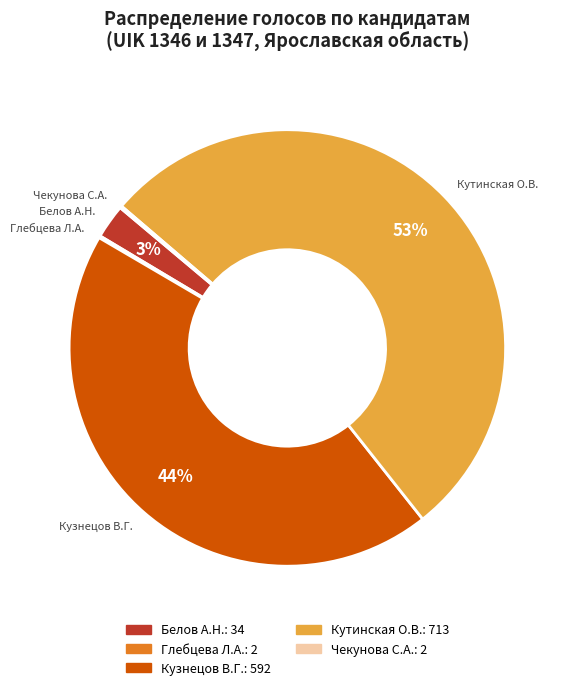

Is there any slice that represents more than half of the pie?

Yes